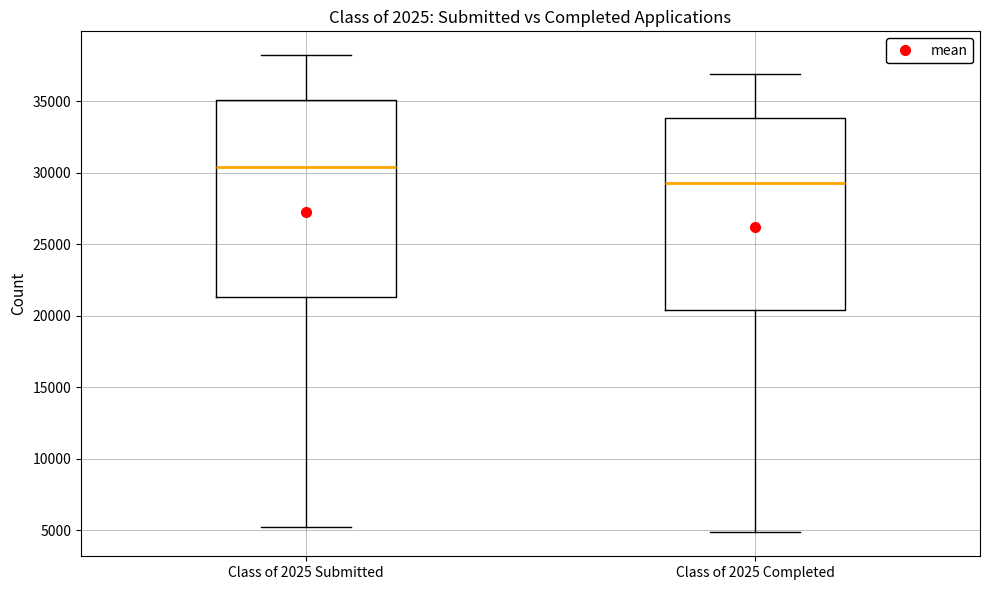

Which box has the lowest median line?

Class of 2025 Completed